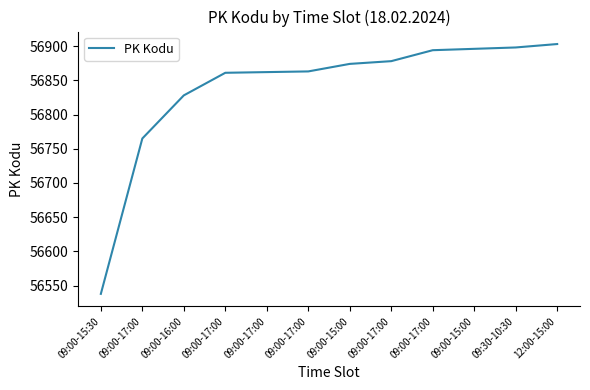

Does the chart have visible grid lines?

No